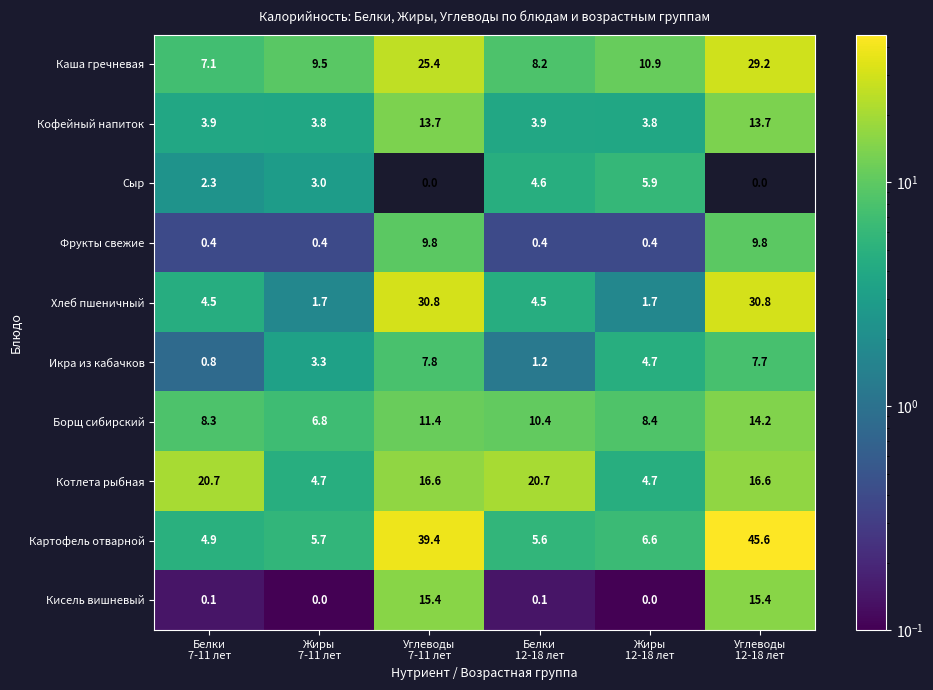

What is the sum of all Икра из кабачков values?

25.5